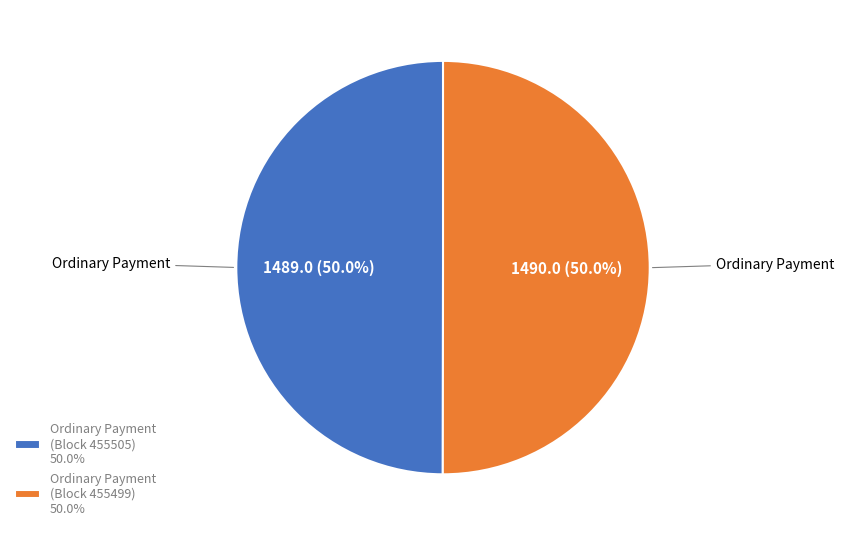

What percentage do Ordinary Payment (Block 455499) 50.0% and Ordinary Payment (Block 455505) 50.0% together represent?

100.0%